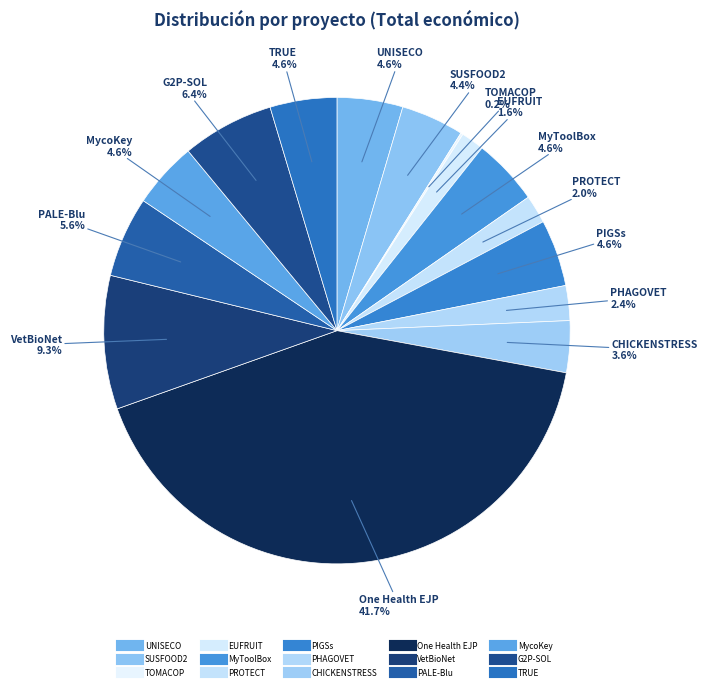

Count the number of slices in the pie.

15